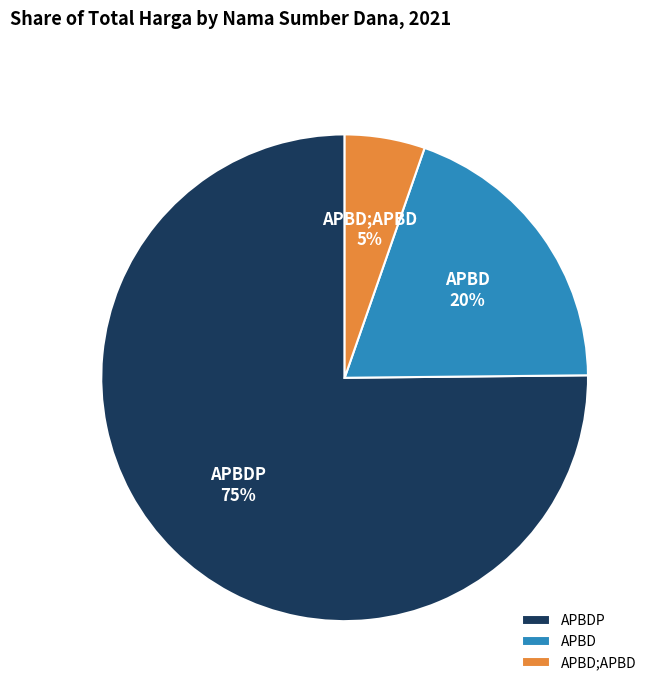

Is it true that APBDP is 75% of the pie?

True